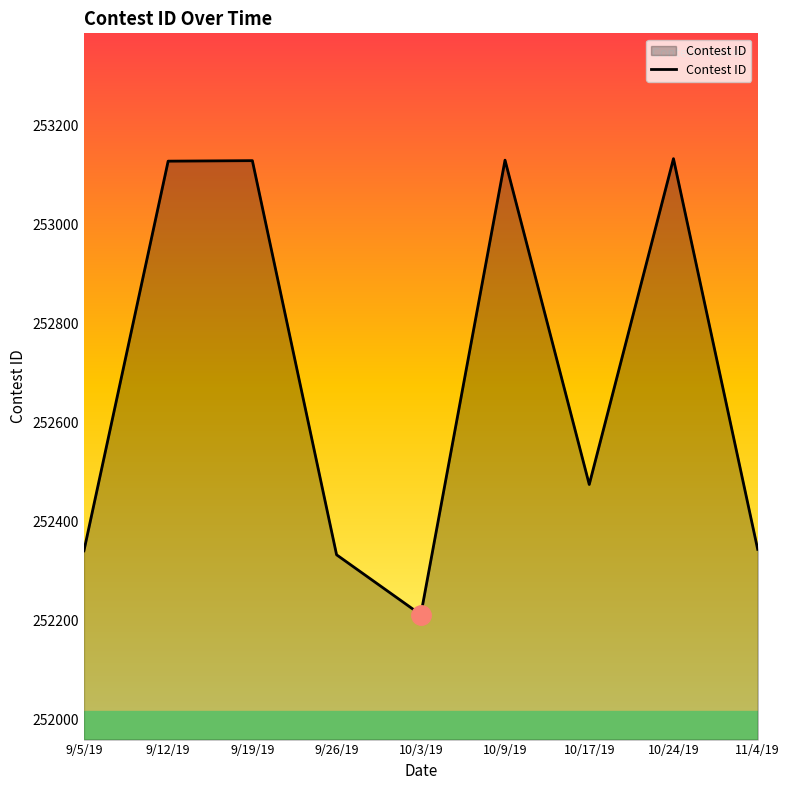

Which category has the lowest value across all series?

10/3/19